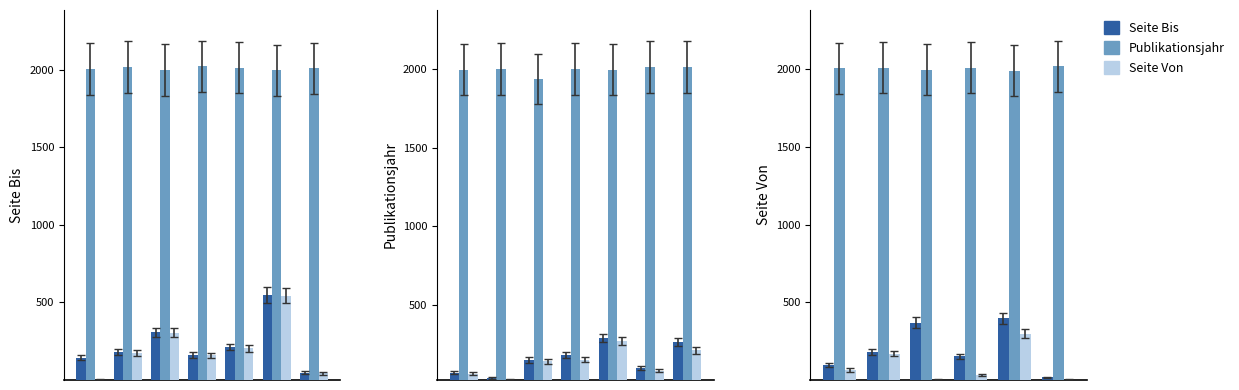

What is the difference between the maximum and second lowest values in the Publikationsjahr_numeric series?

20